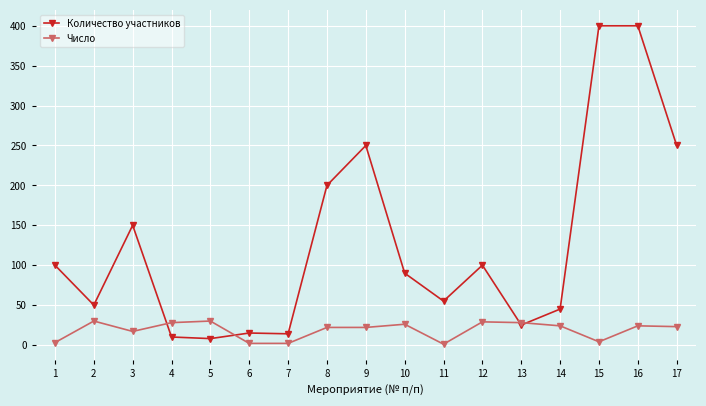

At 15, list the series in order from largest to smallest.

Количество участников, Число